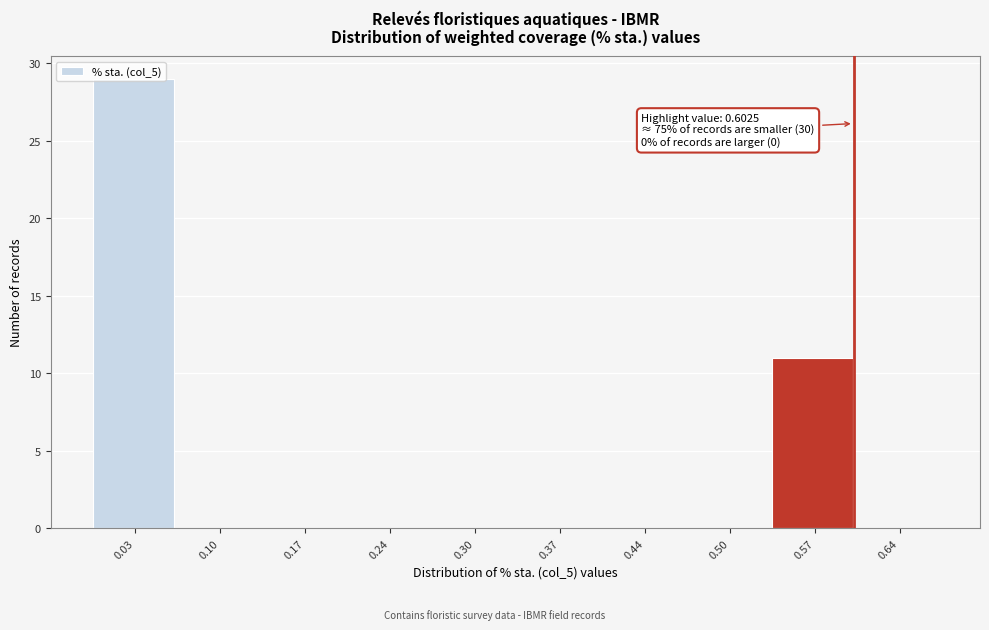

Which range on the x-axis has the tallest bar?

0.00 to 0.07